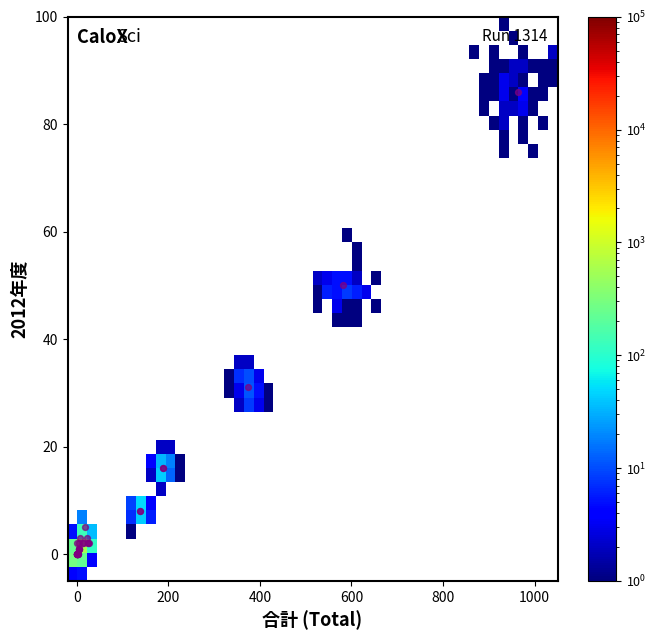

What Y value in the scatter plot is closest to 43?

50